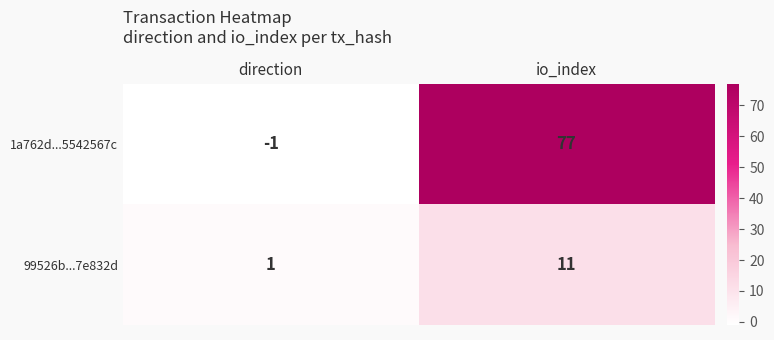

Where is 99526b...7e832d nearest to the value 6?

direction